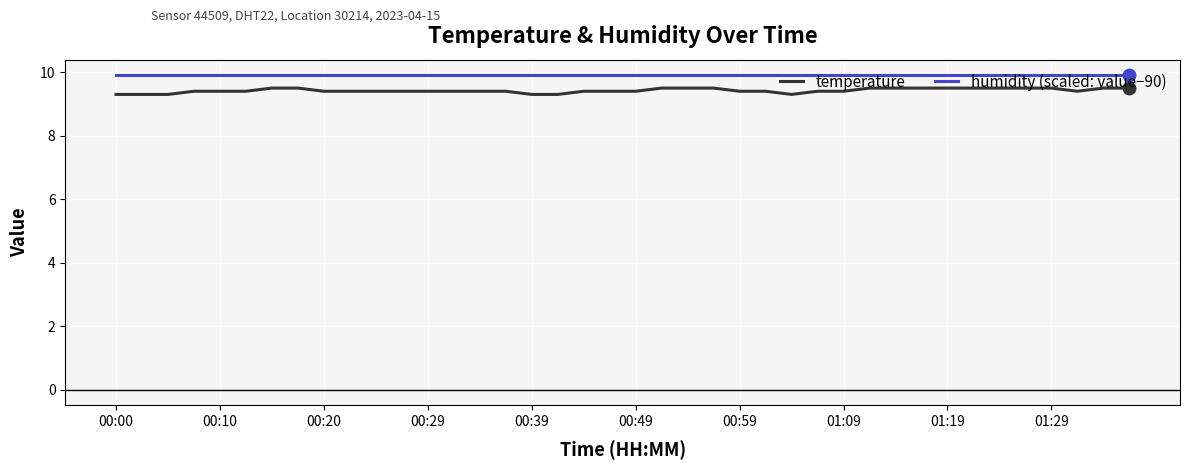

What is the highest value of the humidity (scaled: value−90) series?

9.9